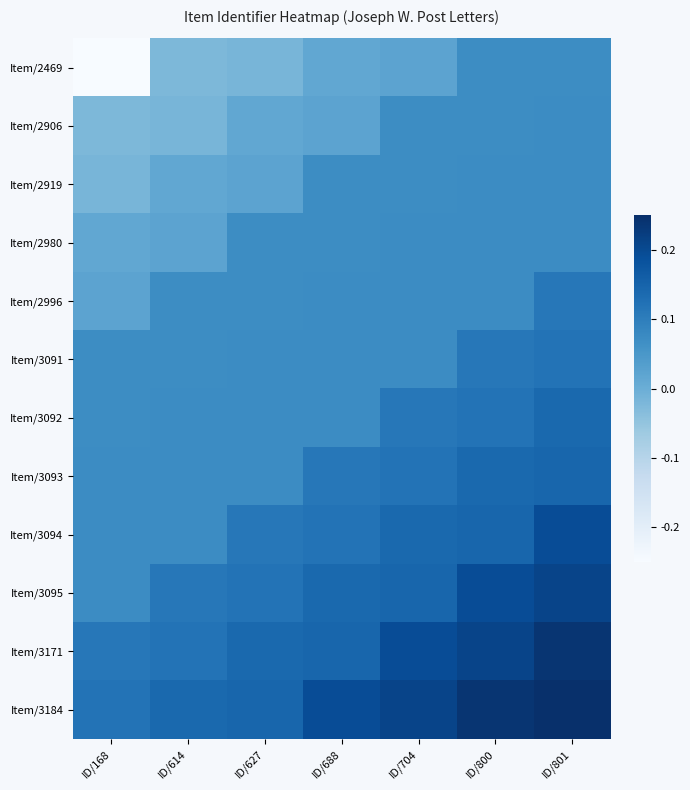

What is the spread (max minus min) of values at ID/688?

0.2